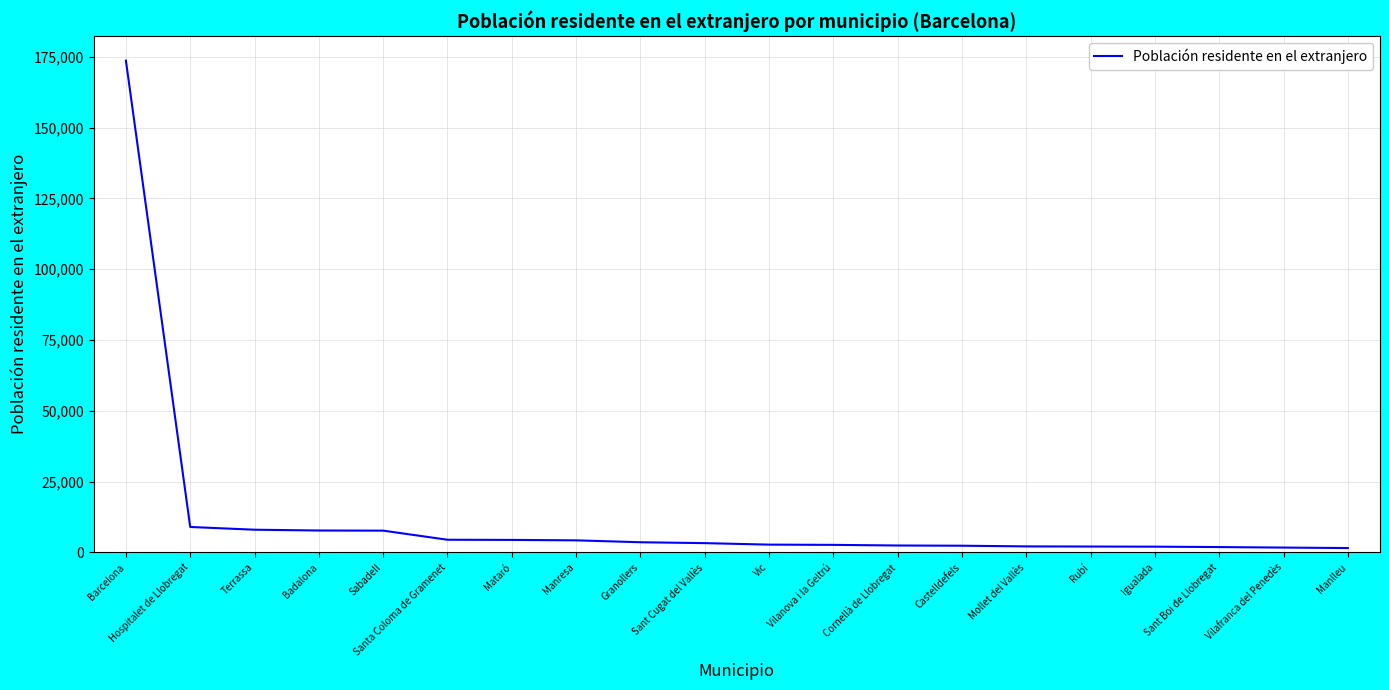

The value at Santa Coloma de Gramenet is 4483. True or false?

True